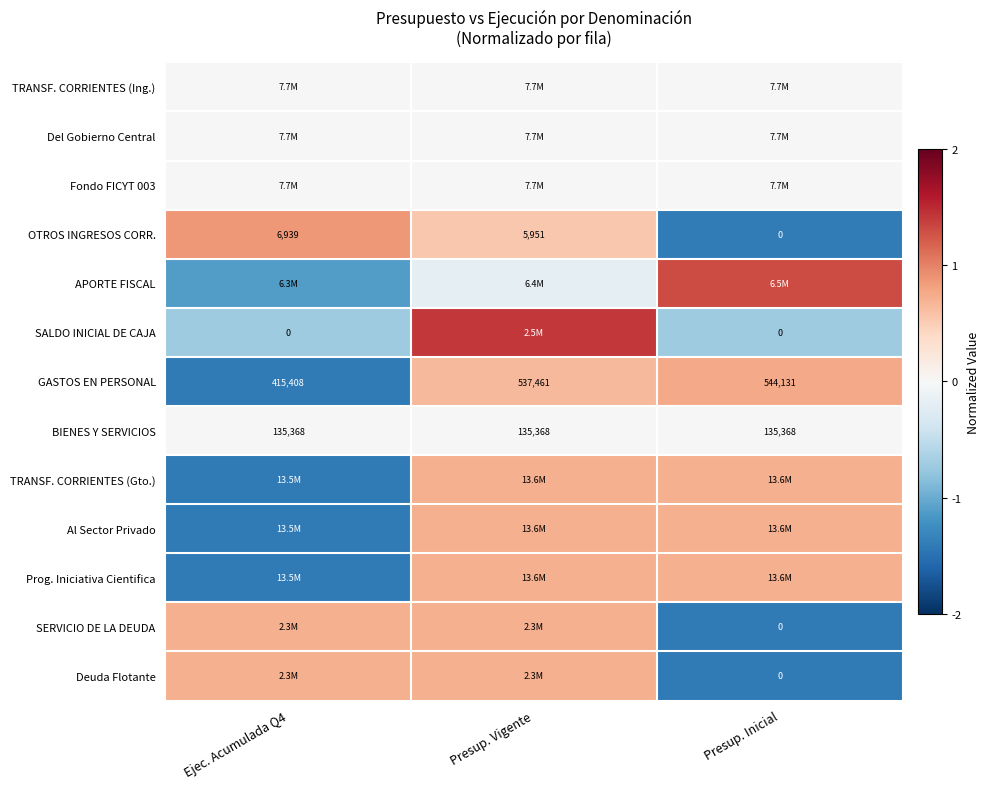

How many values in the GASTOS EN PERSONAL series are below 537461?

1